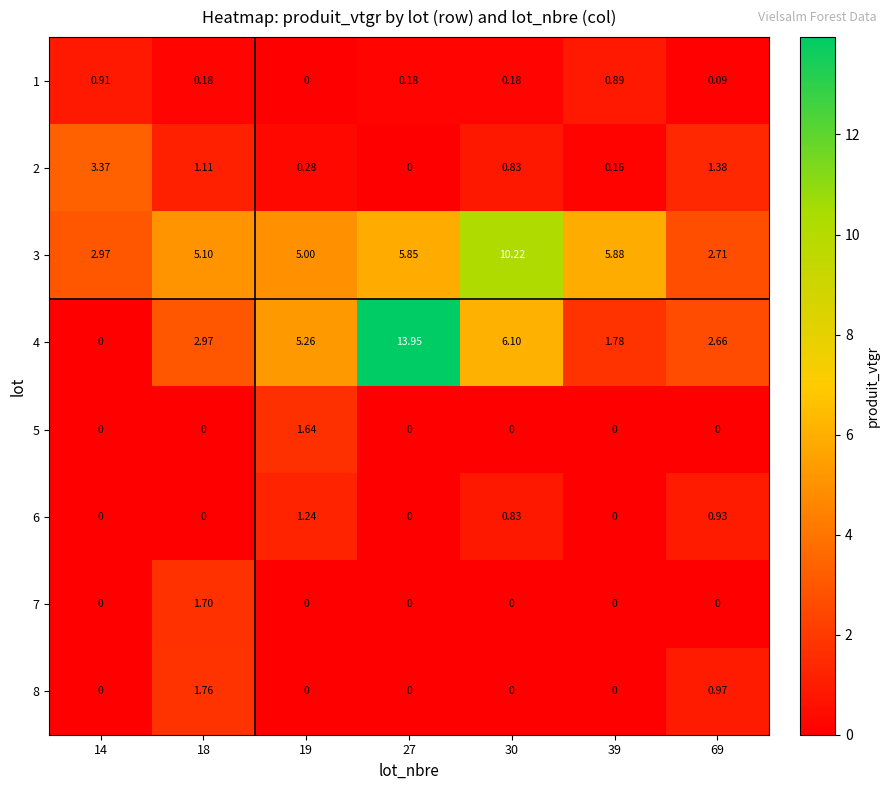

Is the value of 5 at 39 greater than the value of 1 at 30?

No